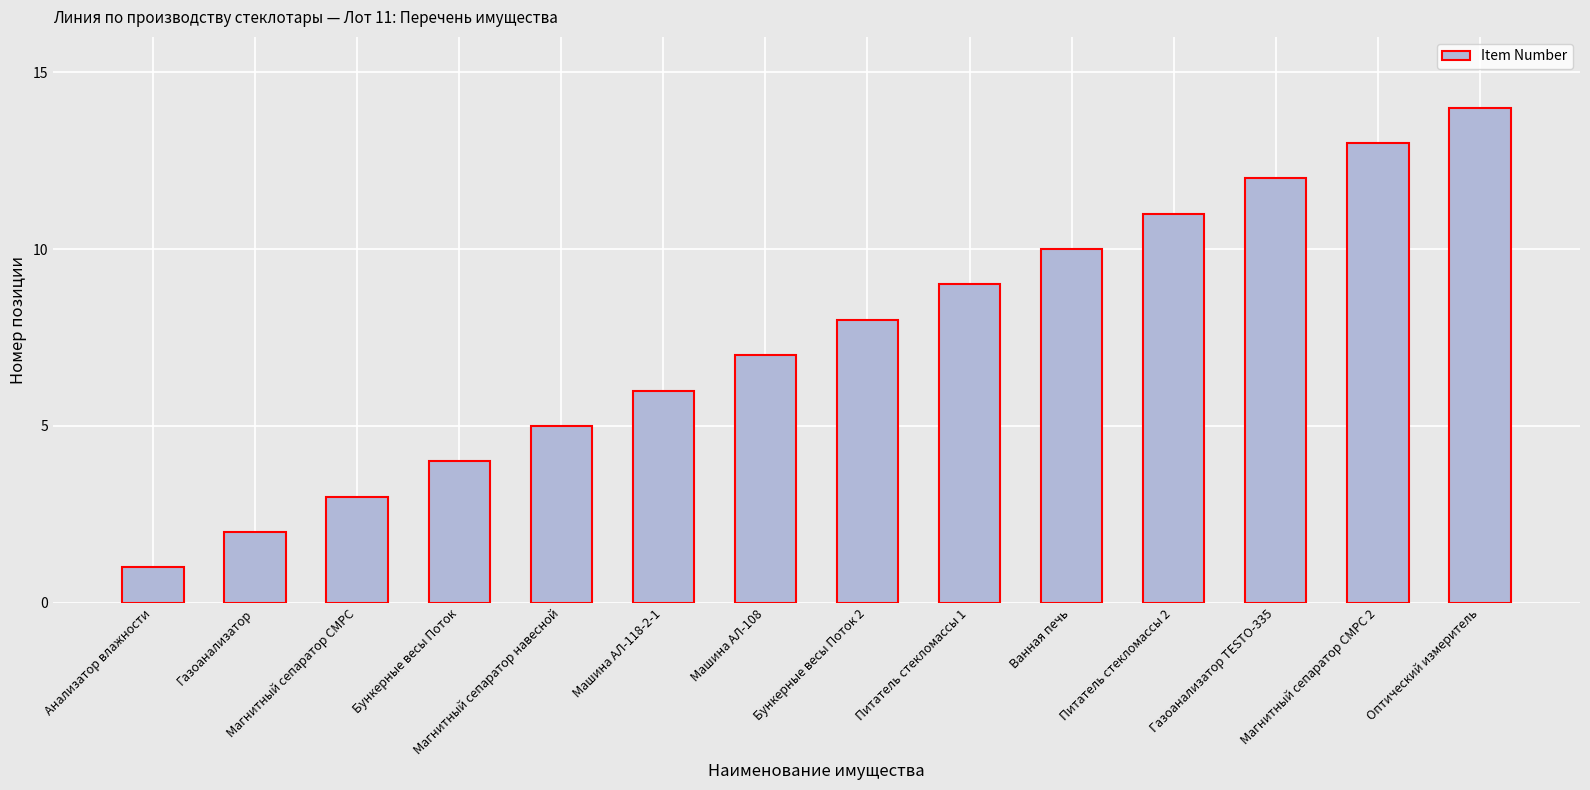

Where is the data nearest to the value 7?

Машина АЛ-108